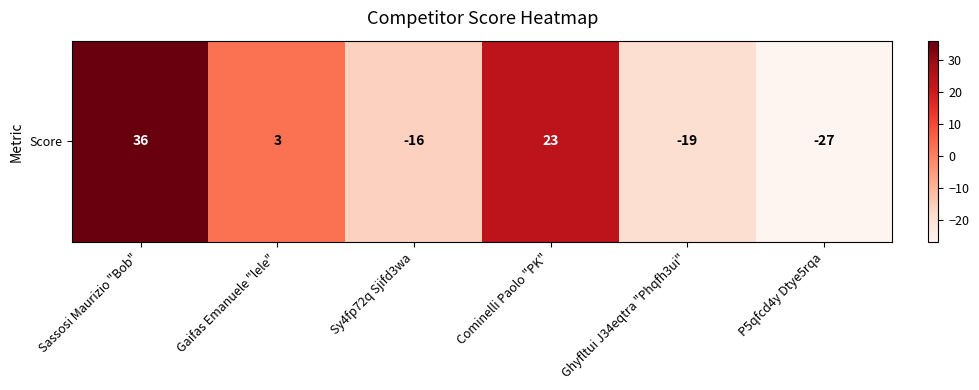

Rank the categories by value from lowest to highest.

P5qfcd4y Dtye5rqa, Ghyfltui J34eqtra "Phqfh3ui", Sy4fp72q Sjifd3wa, Gaifas Emanuele "lele", Cominelli Paolo "PK", Sassosi Maurizio "Bob"